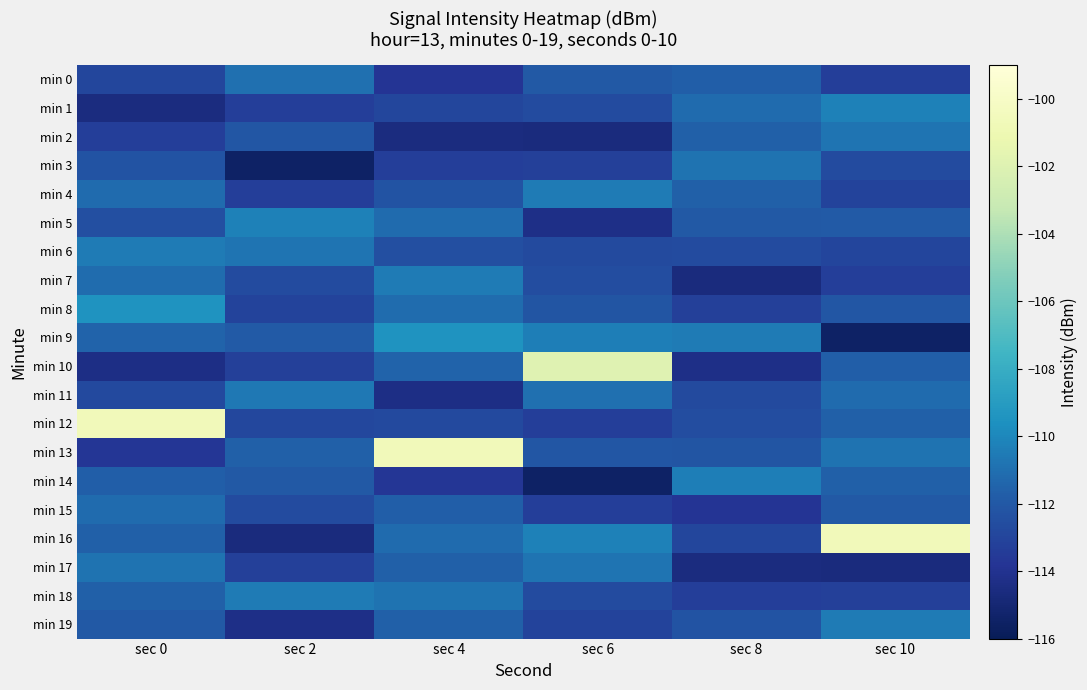

Reading right to left, extract all data points from this chart.

min 0: sec 10=-113.3	sec 8=-111.7	sec 6=-112.0	sec 4=-113.8	sec 2=-111.0	sec 0=-112.9
min 1: sec 10=-110.3	sec 8=-111.2	sec 6=-112.6	sec 4=-112.9	sec 2=-113.3	sec 0=-114.6
min 2: sec 10=-110.8	sec 8=-111.7	sec 6=-114.7	sec 4=-114.6	sec 2=-112.1	sec 0=-113.3
min 3: sec 10=-112.6	sec 8=-110.8	sec 6=-113.2	sec 4=-113.3	sec 2=-115.5	sec 0=-112.2
min 4: sec 10=-113.0	sec 8=-111.6	sec 6=-110.5	sec 4=-112.2	sec 2=-113.3	sec 0=-111.2
min 5: sec 10=-111.9	sec 8=-112.0	sec 6=-114.3	sec 4=-111.2	sec 2=-110.3	sec 0=-112.4
min 6: sec 10=-113.0	sec 8=-112.6	sec 6=-112.7	sec 4=-112.4	sec 2=-110.8	sec 0=-110.5
min 7: sec 10=-113.3	sec 8=-114.7	sec 6=-112.6	sec 4=-110.5	sec 2=-112.6	sec 0=-111.1
min 8: sec 10=-112.1	sec 8=-113.2	sec 6=-112.2	sec 4=-111.1	sec 2=-113.0	sec 0=-109.5
min 9: sec 10=-115.5	sec 8=-110.5	sec 6=-110.4	sec 4=-109.5	sec 2=-111.9	sec 0=-111.5
min 10: sec 10=-111.7	sec 8=-114.3	sec 6=-101.9	sec 4=-111.5	sec 2=-113.2	sec 0=-114.4
min 11: sec 10=-111.2	sec 8=-112.7	sec 6=-111.0	sec 4=-114.4	sec 2=-110.7	sec 0=-112.8
min 12: sec 10=-111.7	sec 8=-112.6	sec 6=-113.3	sec 4=-112.8	sec 2=-112.8	sec 0=-100.6
min 13: sec 10=-110.8	sec 8=-112.2	sec 6=-112.1	sec 4=-100.6	sec 2=-111.6	sec 0=-113.7
min 14: sec 10=-111.6	sec 8=-110.4	sec 6=-115.5	sec 4=-113.7	sec 2=-112.0	sec 0=-111.7
min 15: sec 10=-112.0	sec 8=-113.8	sec 6=-113.3	sec 4=-111.7	sec 2=-112.6	sec 0=-111.2
min 16: sec 10=-100.6	sec 8=-112.9	sec 6=-110.3	sec 4=-111.2	sec 2=-114.7	sec 0=-111.7
min 17: sec 10=-114.7	sec 8=-114.6	sec 6=-110.8	sec 4=-111.7	sec 2=-113.2	sec 0=-110.8
min 18: sec 10=-113.2	sec 8=-113.3	sec 6=-112.6	sec 4=-110.8	sec 2=-110.5	sec 0=-111.6
min 19: sec 10=-110.5	sec 8=-112.2	sec 6=-113.0	sec 4=-111.6	sec 2=-114.3	sec 0=-112.0